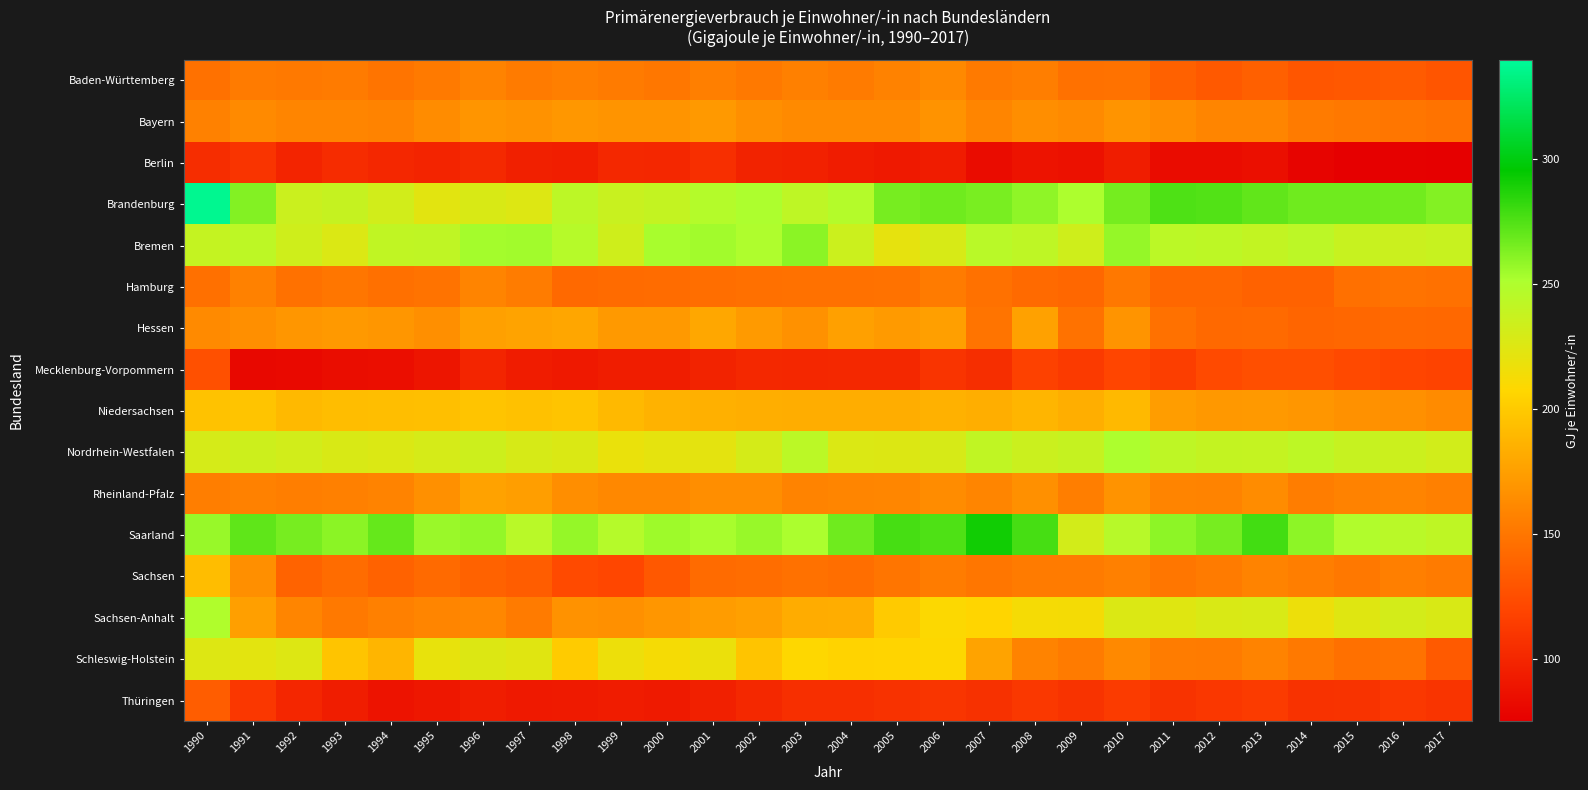

Which series changed the most between 2002 and 2004?

Bremen